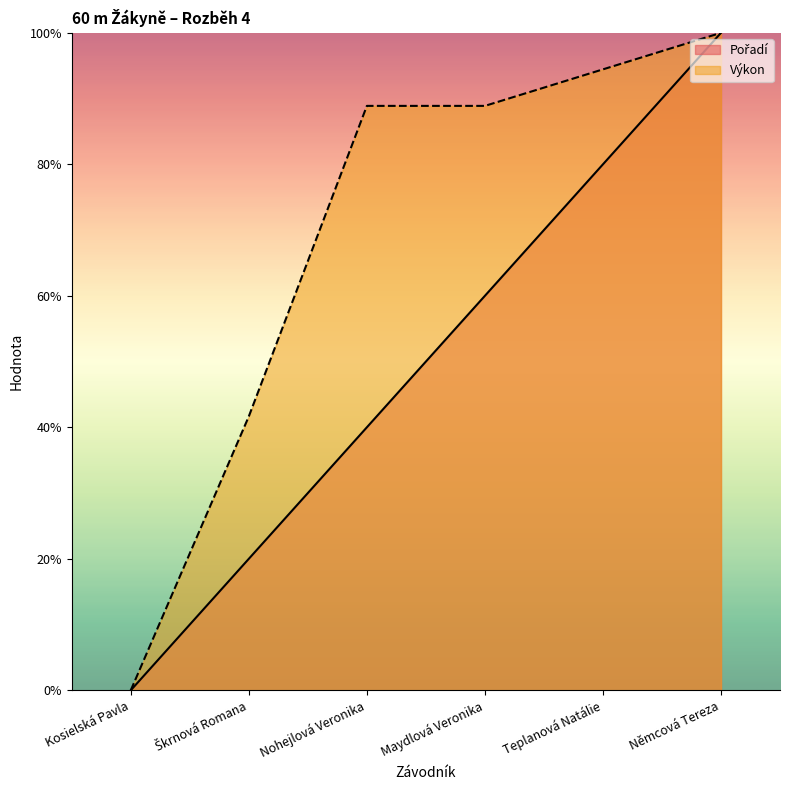

Reading right to left, what are all the values shown in this chart?

Pořadí: Němcová Tereza=1.0	Teplanová Natálie=0.8	Maydlová Veronika=0.6	Nohejlová Veronika=0.4	Škrnová Romana=0.2	Kosielská Pavla=0.0
Výkon: Němcová Tereza=1.0	Teplanová Natálie=0.9	Maydlová Veronika=0.9	Nohejlová Veronika=0.9	Škrnová Romana=0.4	Kosielská Pavla=0.0